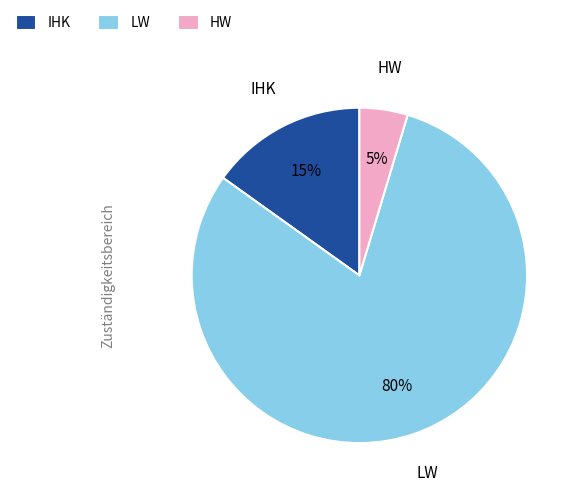

Is there a majority slice in this chart?

Yes